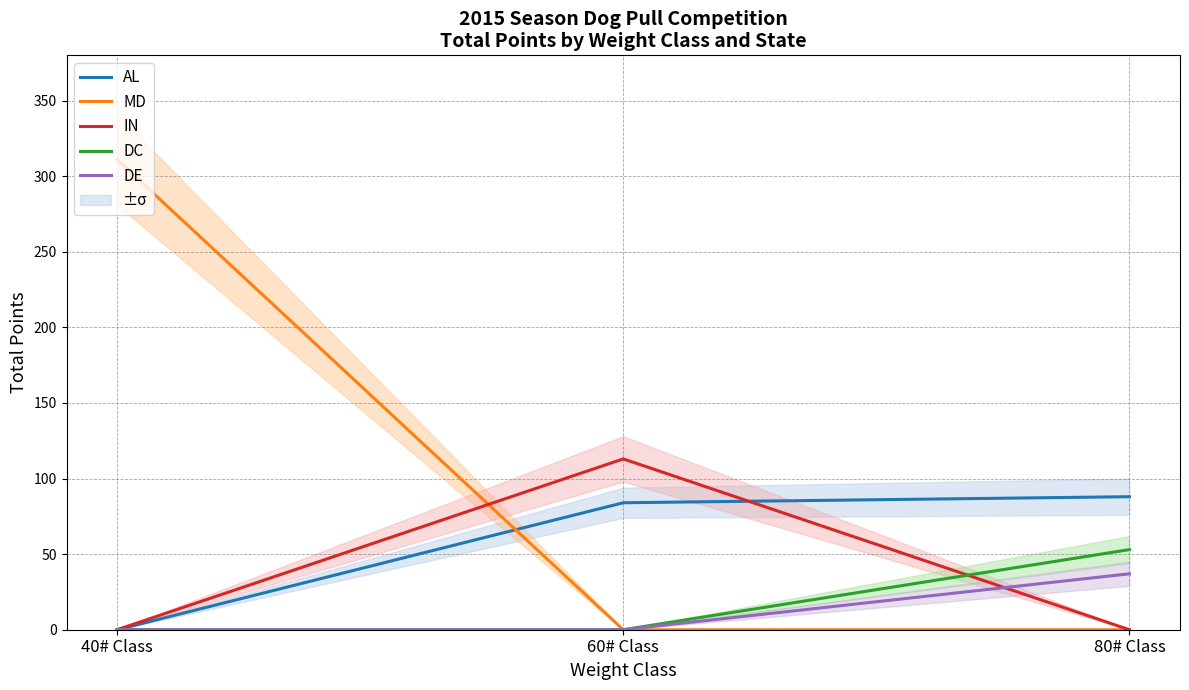

Reading left to right, list all the values displayed in this chart.

AL: 40# Class=0	60# Class=84	80# Class=88
MD: 40# Class=311	60# Class=0	80# Class=0
IN: 40# Class=0	60# Class=113	80# Class=0
DC: 40# Class=0	60# Class=0	80# Class=53
DE: 40# Class=0	60# Class=0	80# Class=37